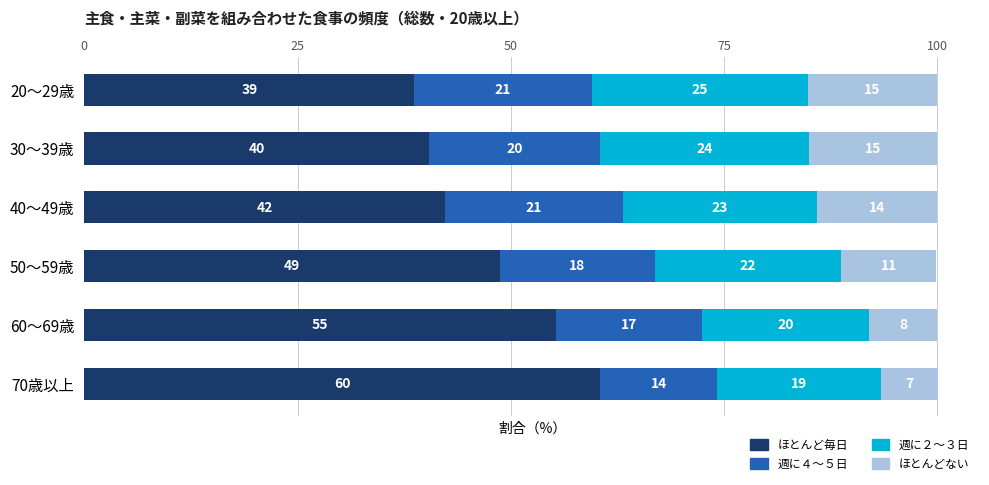

Count the number of data series in this chart.

4